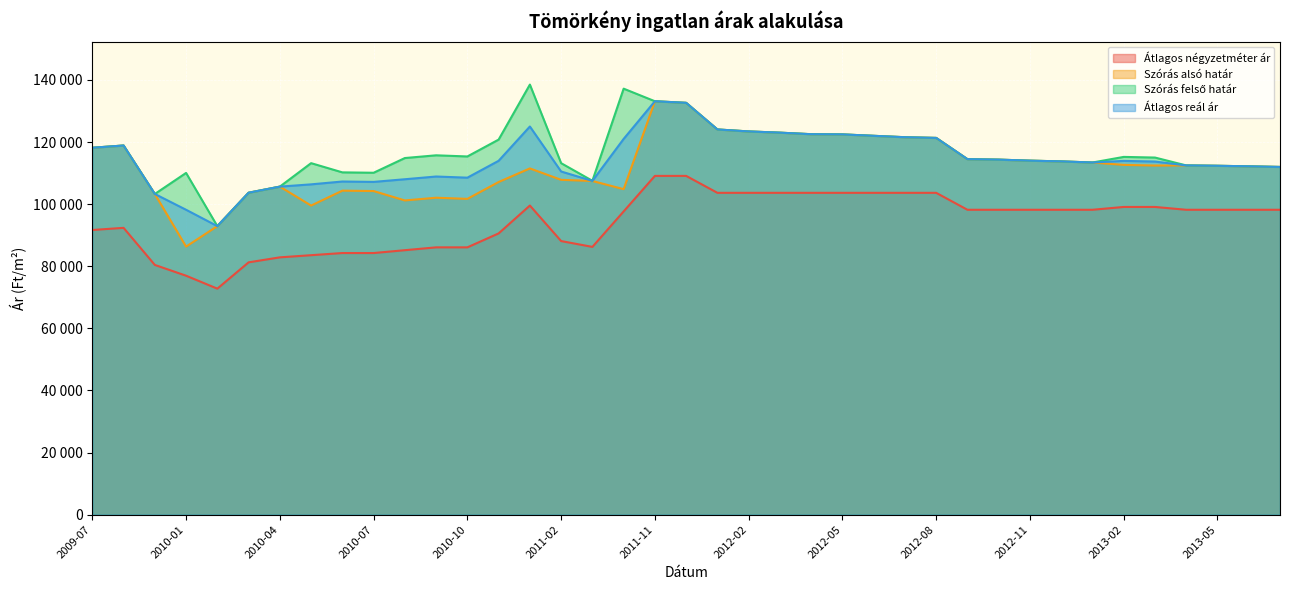

Is it true that Átlagos reál ár equals 75112 at 2009-07?

False